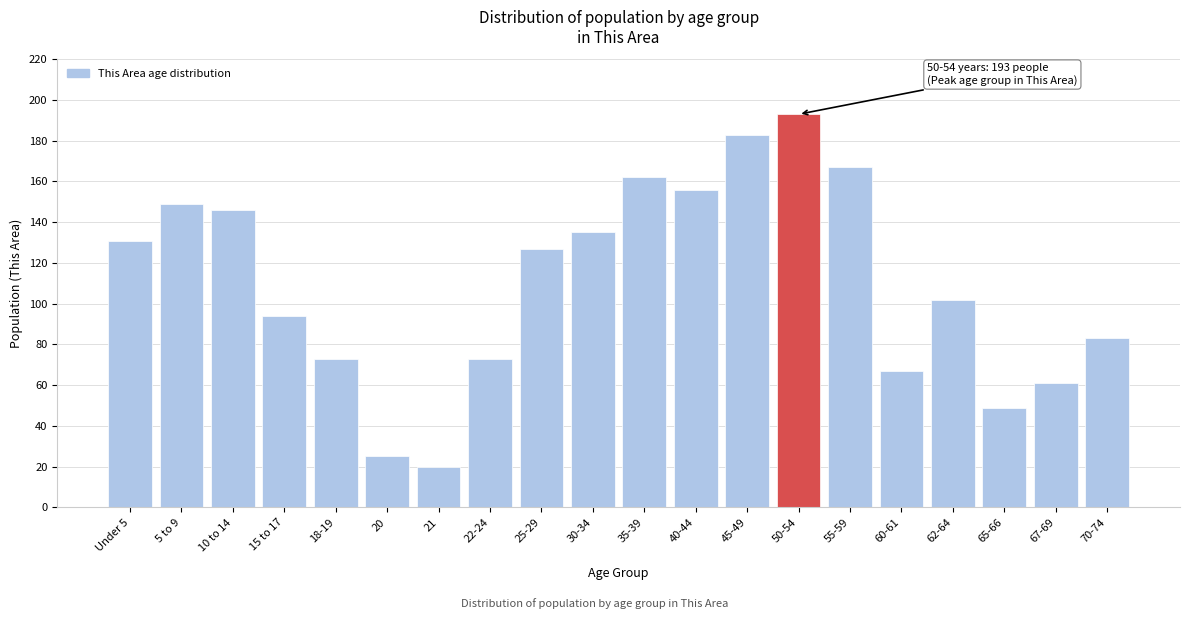

Reading left to right, extract all data points from this chart.

Under 5=131	5 to 9=149	10 to 14=146	15 to 17=94	18-19=73	20=25	21=20	22-24=73	25-29=127	30-34=135	35-39=162	40-44=156	45-49=183	50-54=193	55-59=167	60-61=67	62-64=102	65-66=49	67-69=61	70-74=83